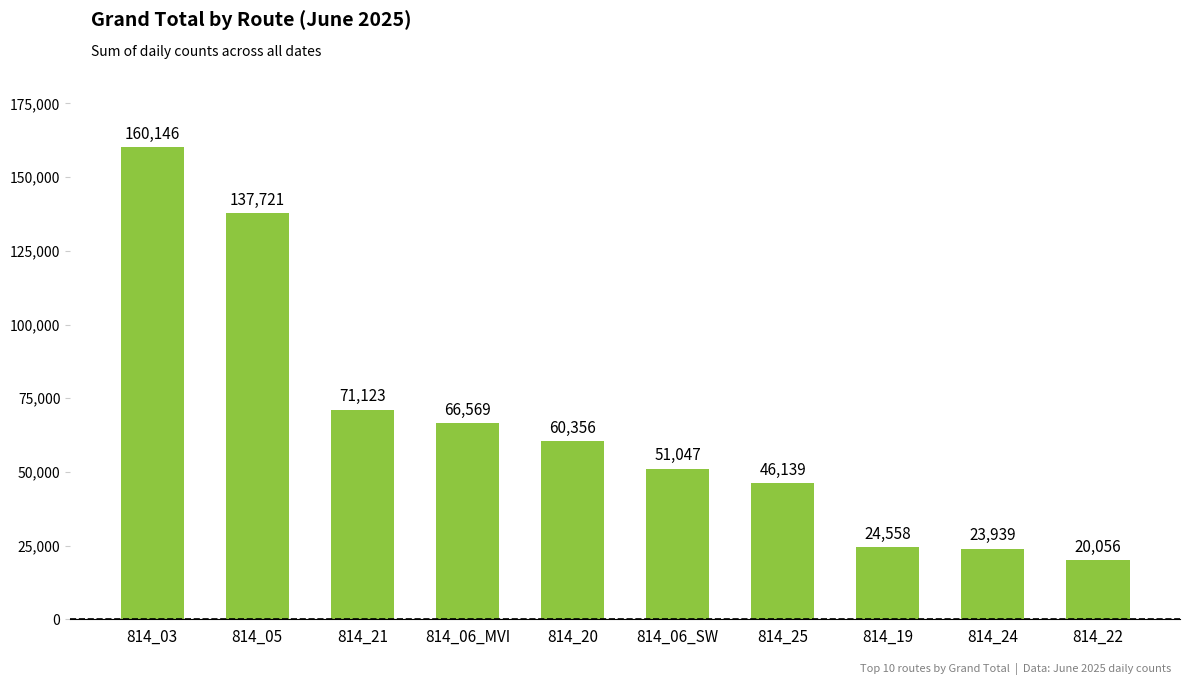

List the labels in order of value, smallest first.

814_22, 814_24, 814_19, 814_25, 814_06_SW, 814_20, 814_06_MVI, 814_21, 814_05, 814_03